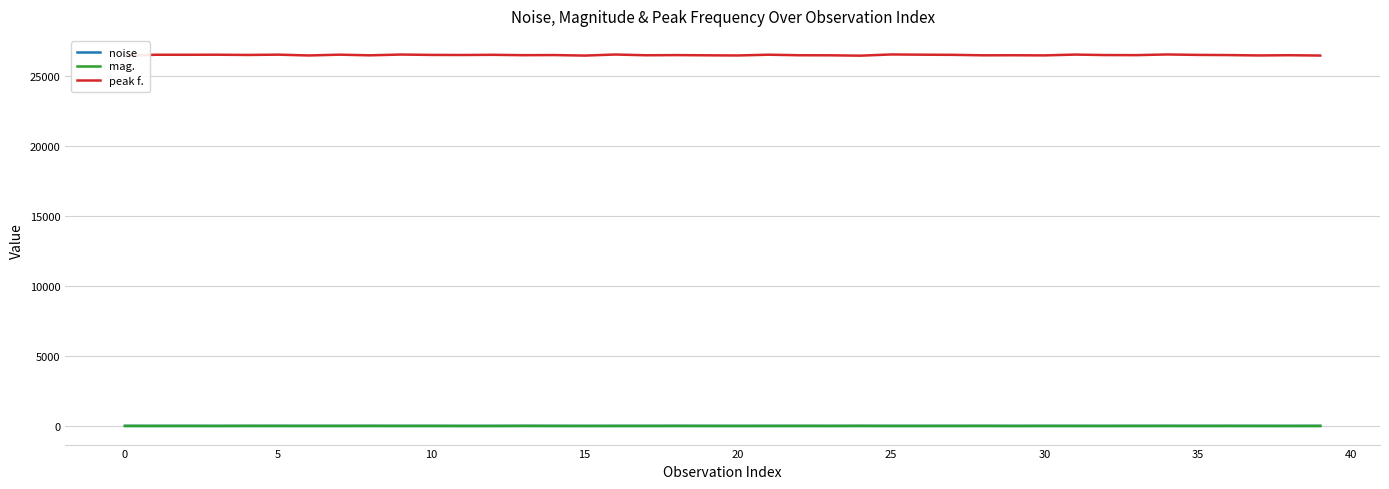

Which category has the lowest value across all series?

12